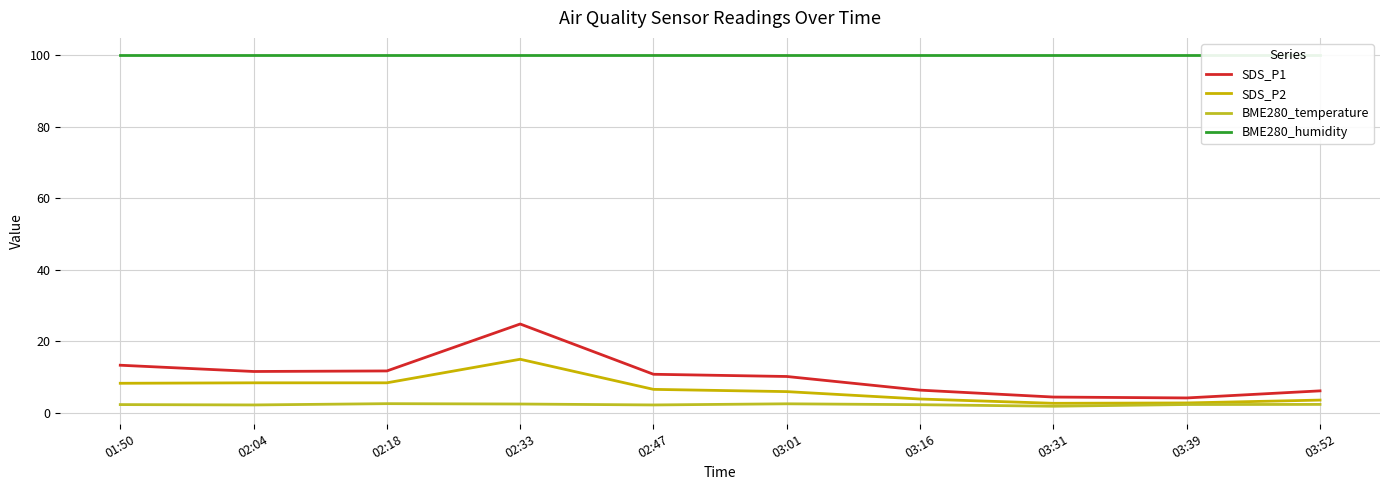

In BME280_temperature, how many points are higher than both neighbors (excluding endpoints)?

2